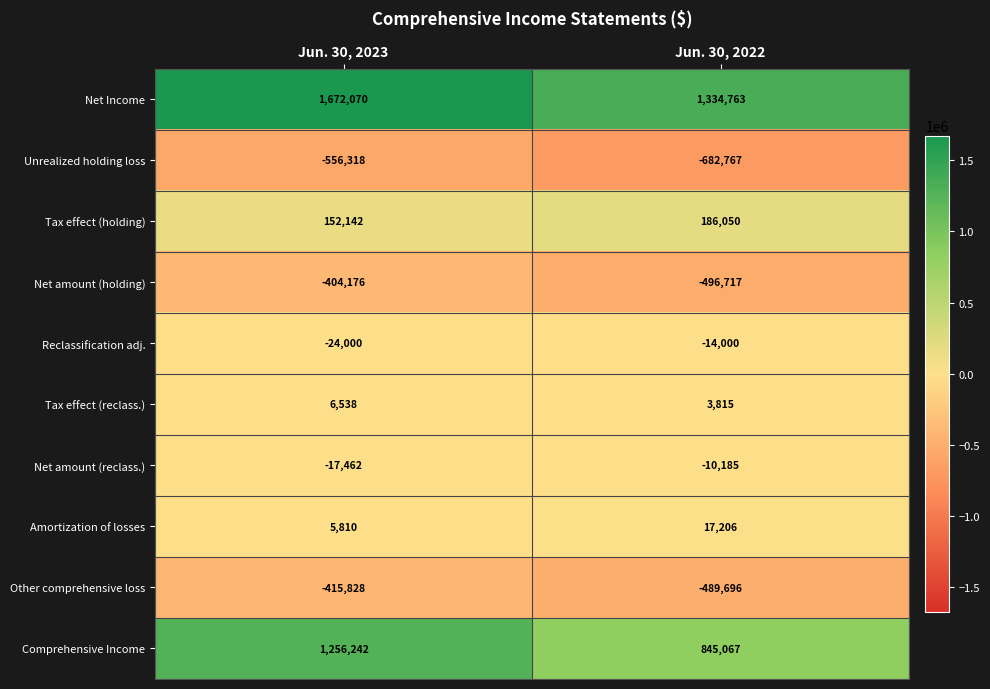

List the series in order of their peak value, highest first.

Net Income, Comprehensive Income, Tax effect (holding), Amortization of losses, Tax effect (reclass.), Net amount (reclass.), Reclassification adj., Net amount (holding), Other comprehensive loss, Unrealized holding loss